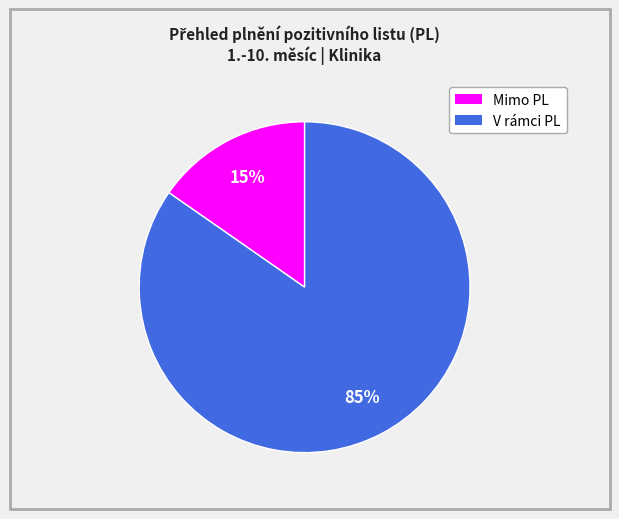

Rank the categories by value from lowest to highest.

Mimo PL, V rámci PL